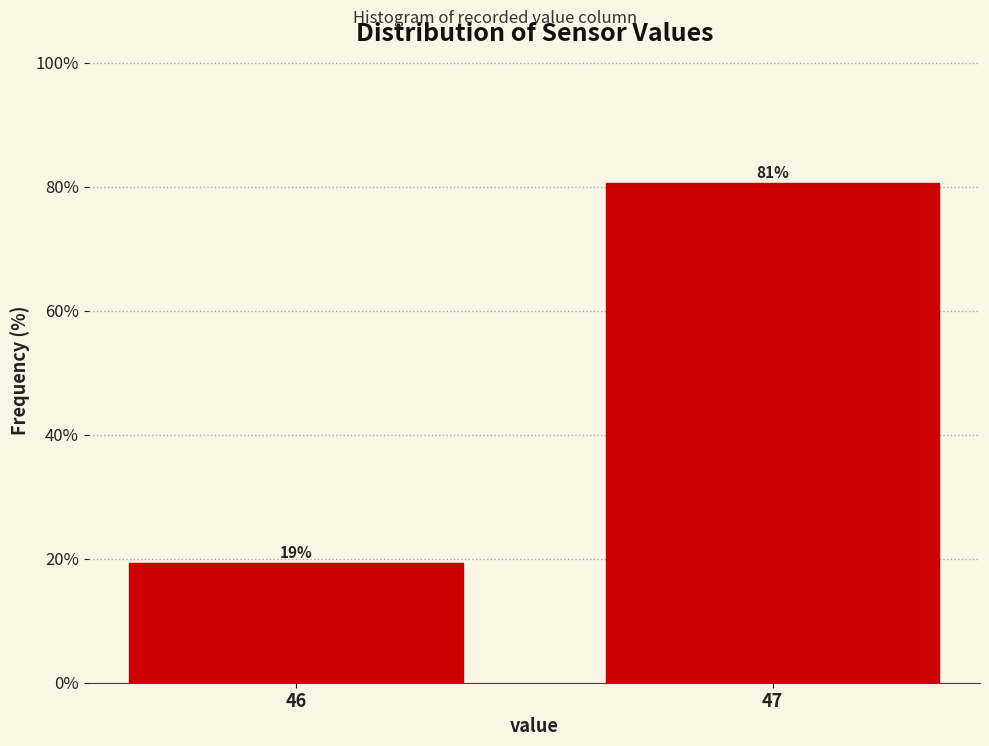

The value at 46 is 10.1. True or false?

False